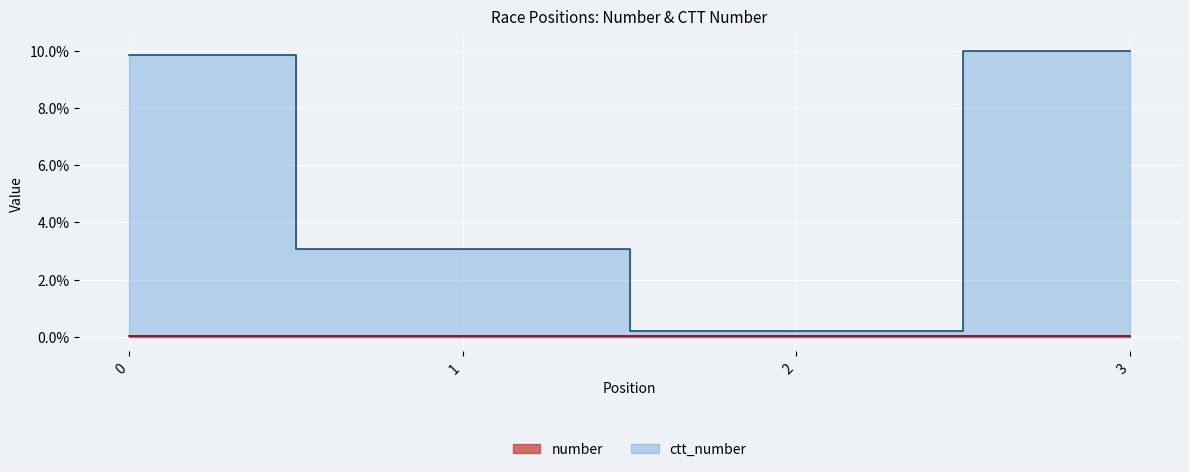

What are all the series names shown in the legend?

number, ctt_number